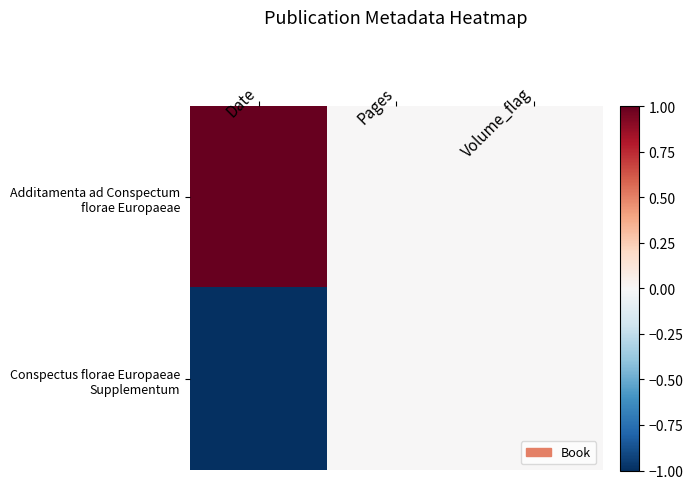

Count the number of data series in this chart.

2